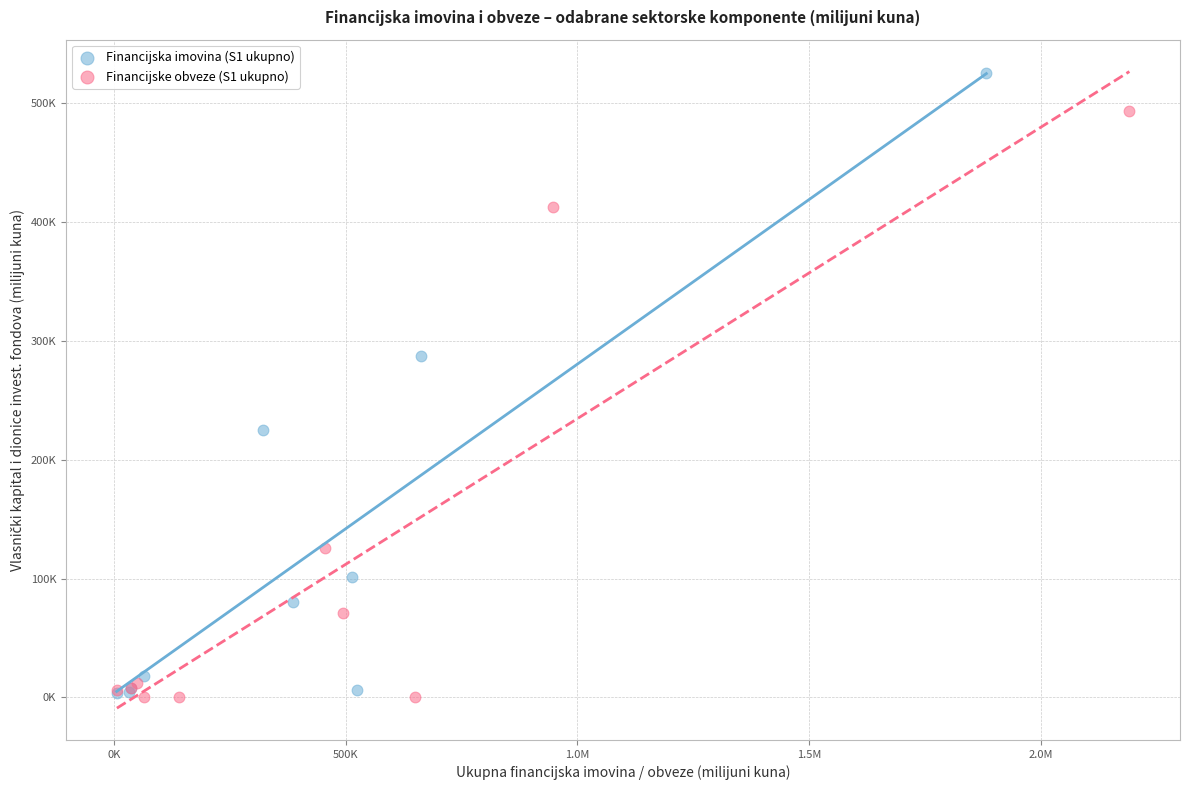

What are all the series names shown in the legend?

Financijska imovina (S1 ukupno), Financijske obveze (S1 ukupno)